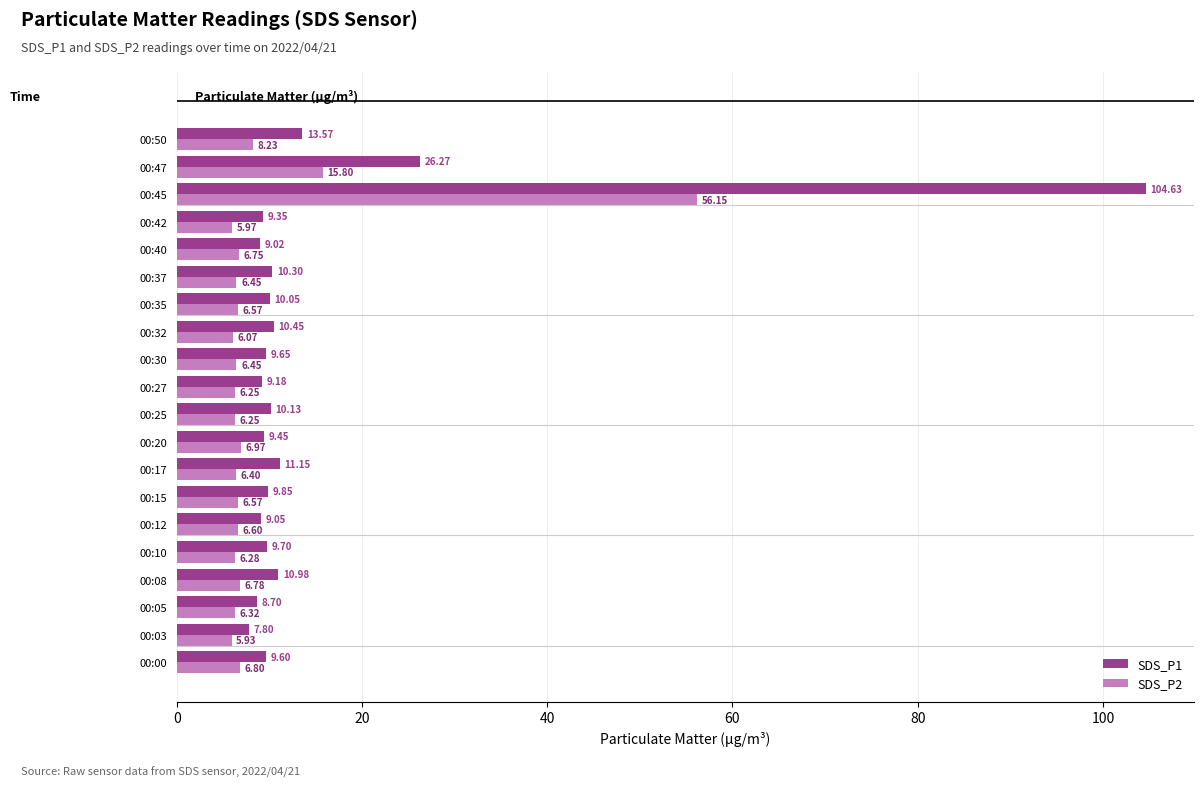

How many distinct data groups are displayed?

2